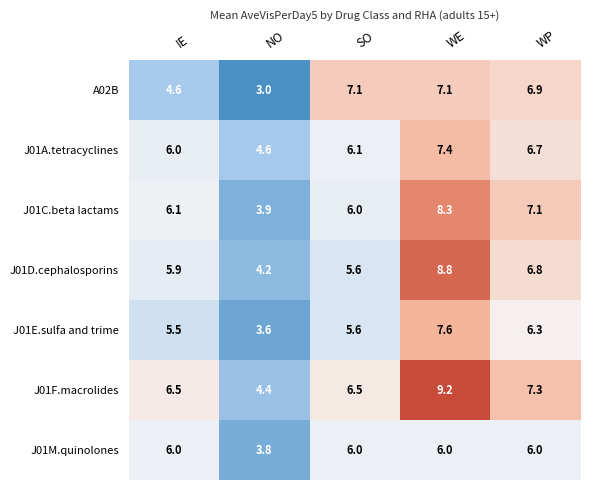

Which series has the largest total across all categories?

J01F.macrolides